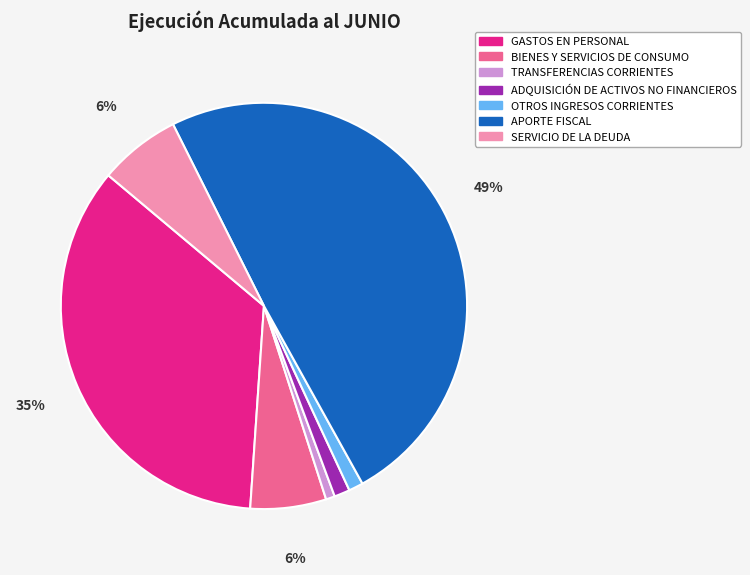

Which slice is the largest?

APORTE FISCAL